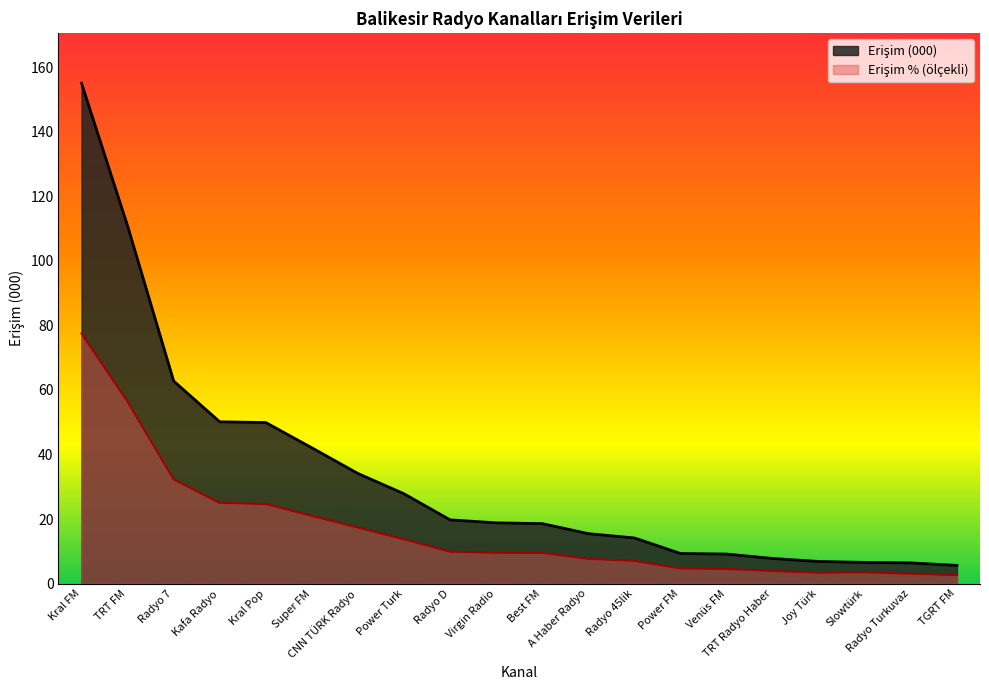

Reading left to right, what are all the values shown in this chart?

Erişim (000): Kral FM=155.1	TRT FM=110.8	Radyo 7=62.8	Kafa Radyo=50.1	Kral Pop=49.9	Super FM=42.1	CNN TÜRK Radyo=34.1	Power Turk=27.8	Radyo D=19.8	Virgin Radio=18.8	Best FM=18.6	A Haber Radyo=15.5	Radyo 45lik=14.1	Power FM=9.3	Venüs FM=9.2	TRT Radyo Haber=7.8	Joy Türk=6.9	Slowtürk=6.6	Radyo Turkuvaz=6.4	TGRT FM=5.6
Erişim %: Kral FM=77.5	TRT FM=56.4	Radyo 7=32.3	Kafa Radyo=25.0	Kral Pop=24.7	Super FM=21.0	CNN TÜRK Radyo=17.4	Power Turk=13.7	Radyo D=9.9	Virgin Radio=9.5	Best FM=9.5	A Haber Radyo=7.6	Radyo 45lik=7.1	Power FM=4.7	Venüs FM=4.5	TRT Radyo Haber=3.9	Joy Türk=3.4	Slowtürk=3.5	Radyo Turkuvaz=3.0	TGRT FM=2.6